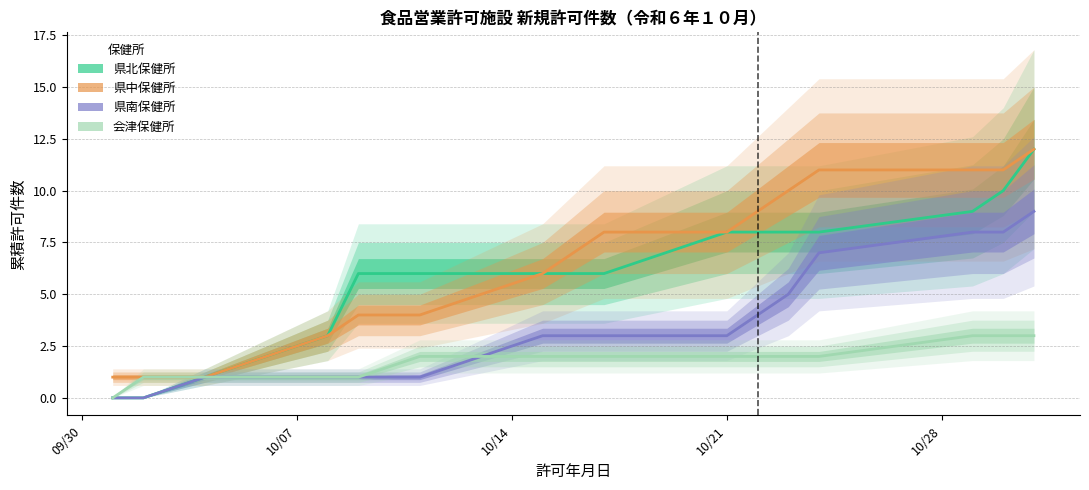

How many data points does each series have?

16